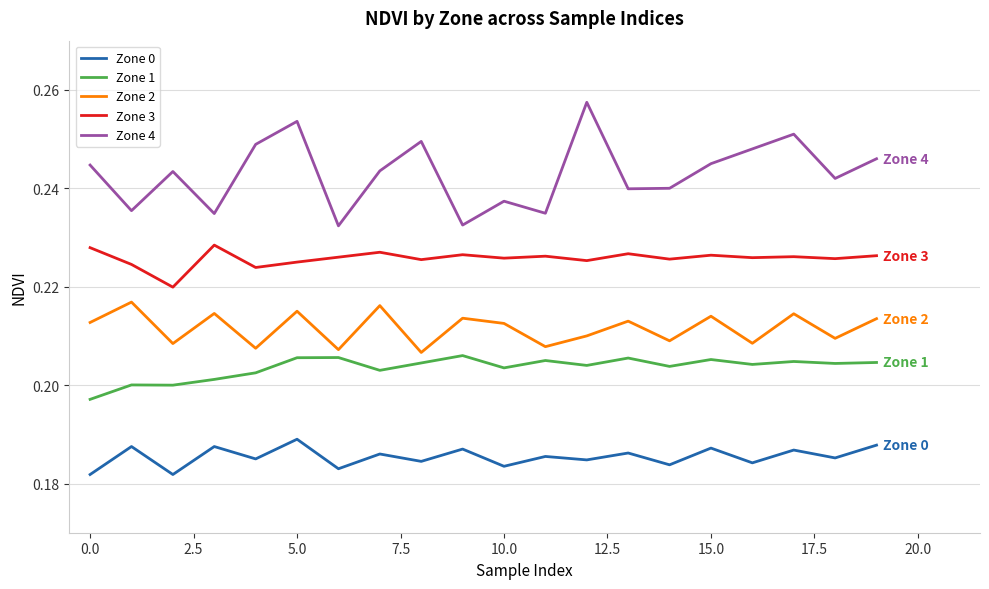

Which series has the widest spread of values?

Zone 4